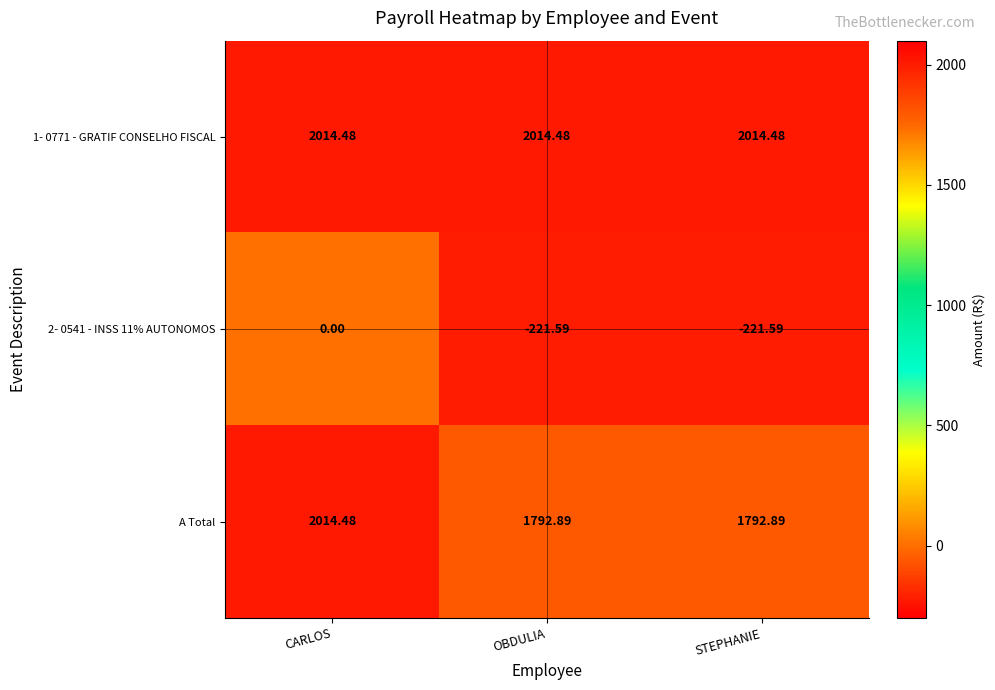

At which category is the sum across all series the highest?

CARLOS